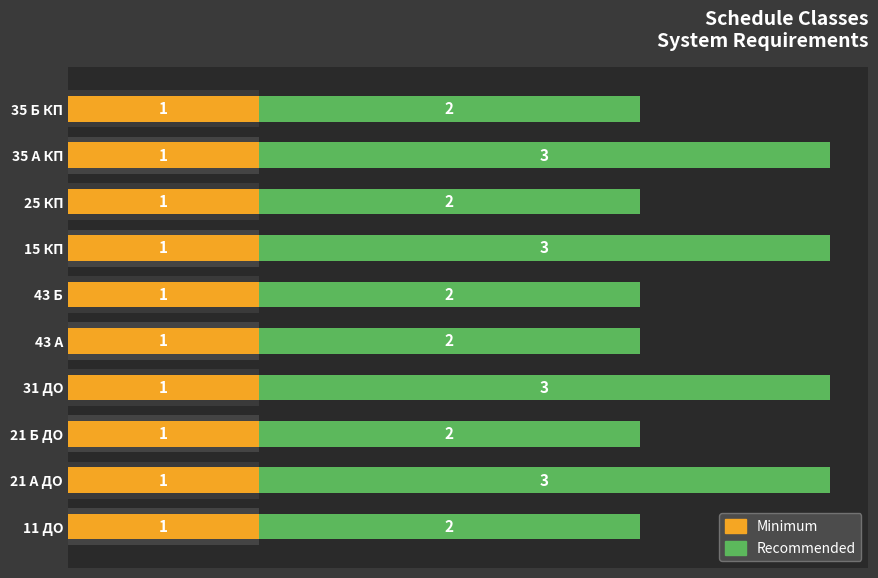

What are all the series names shown in the legend?

Minimum, Recommended